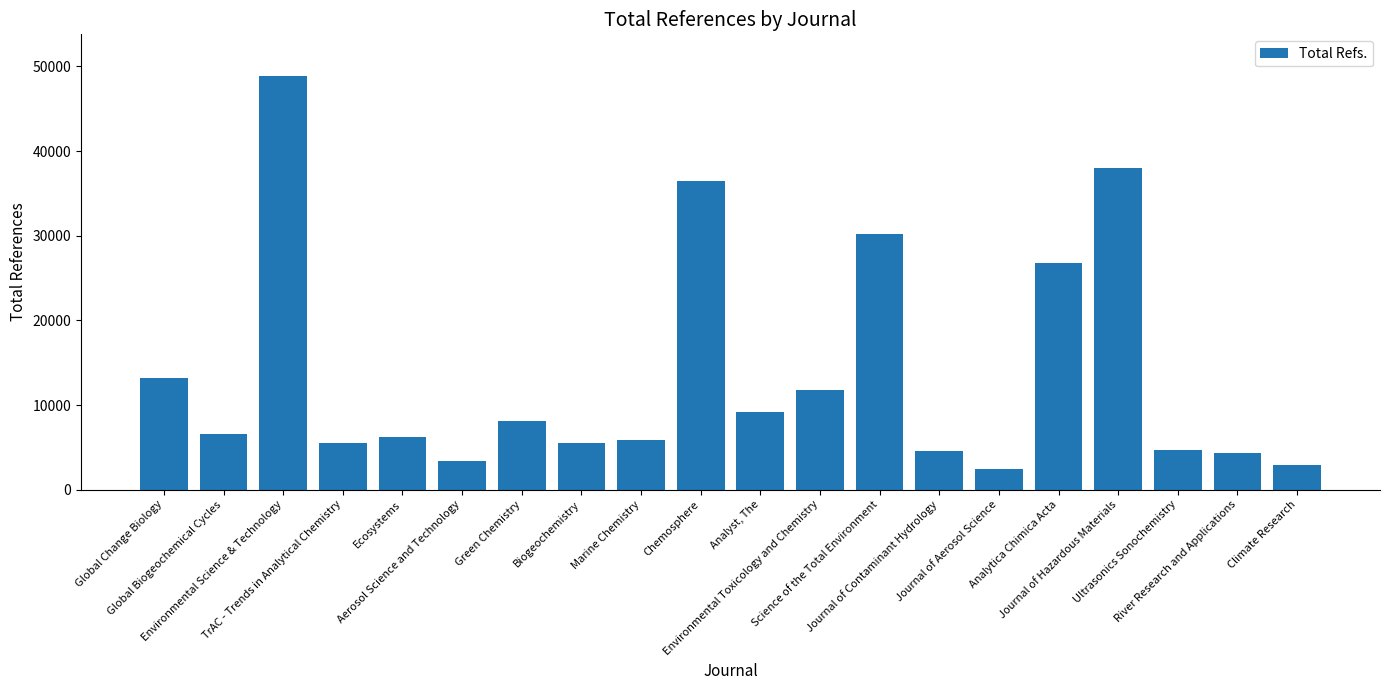

Approximately how many times larger is the value at Analyst, The compared to Global Biogeochemical Cycles?

1.4